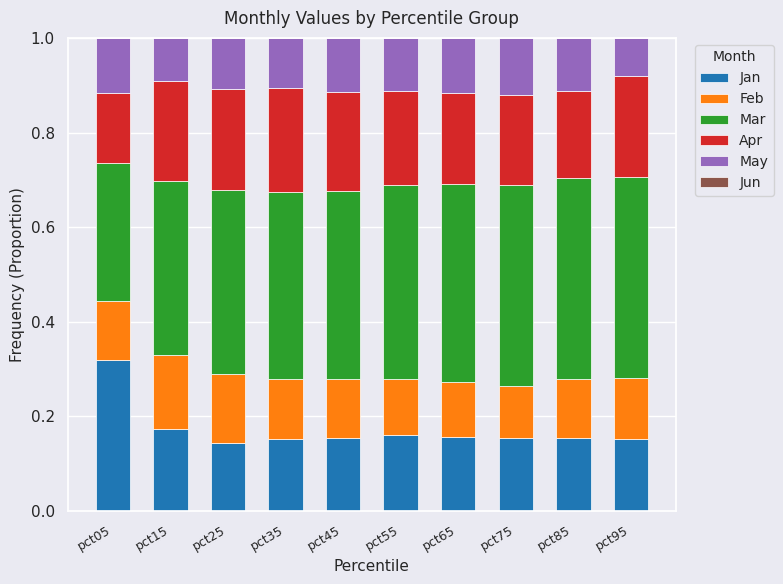

Is it true that Jan equals 0.3 at pct05?

True